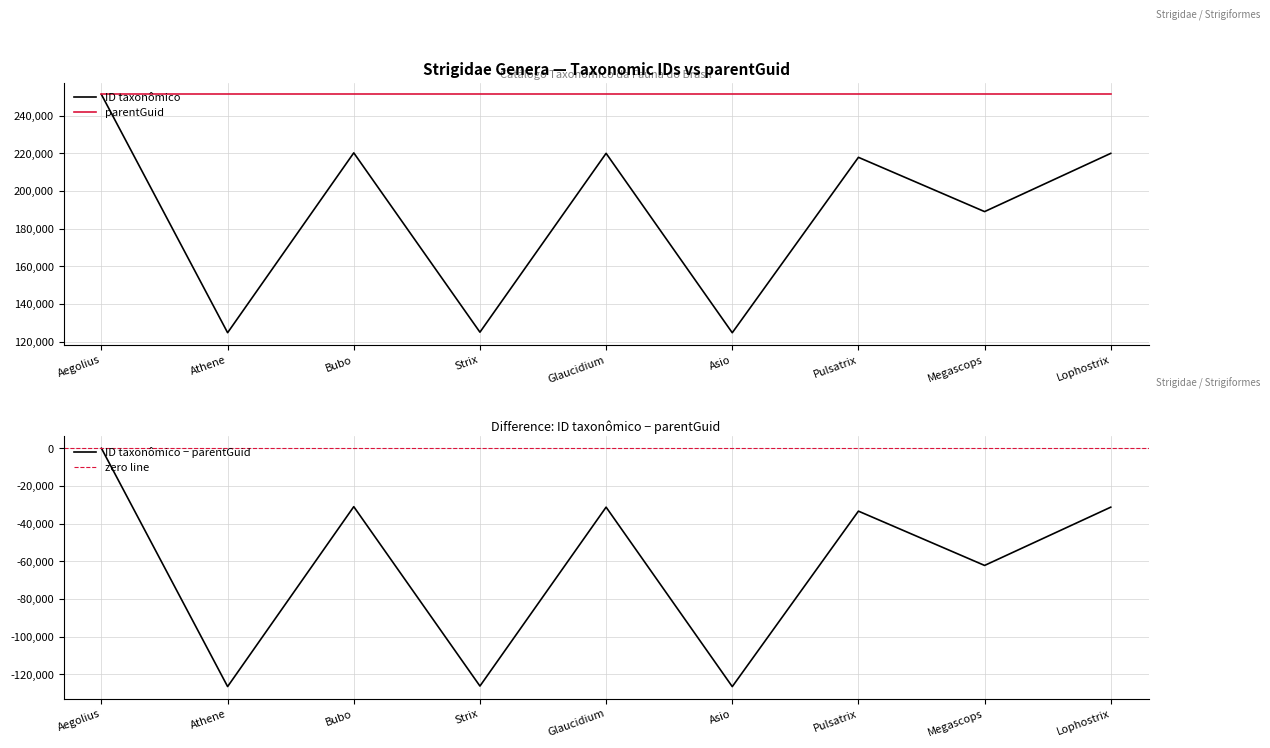

What is the label of the 3rd point from the left?

Bubo